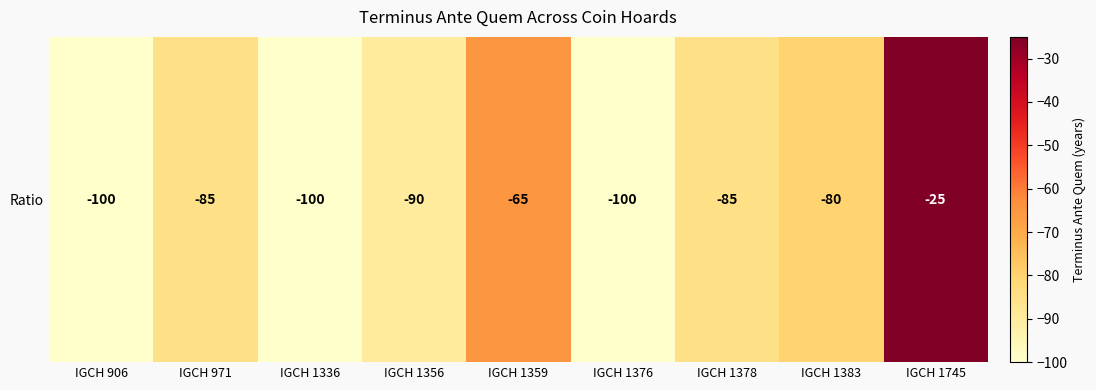

What is the change in value from IGCH 906 to IGCH 1378?

+15